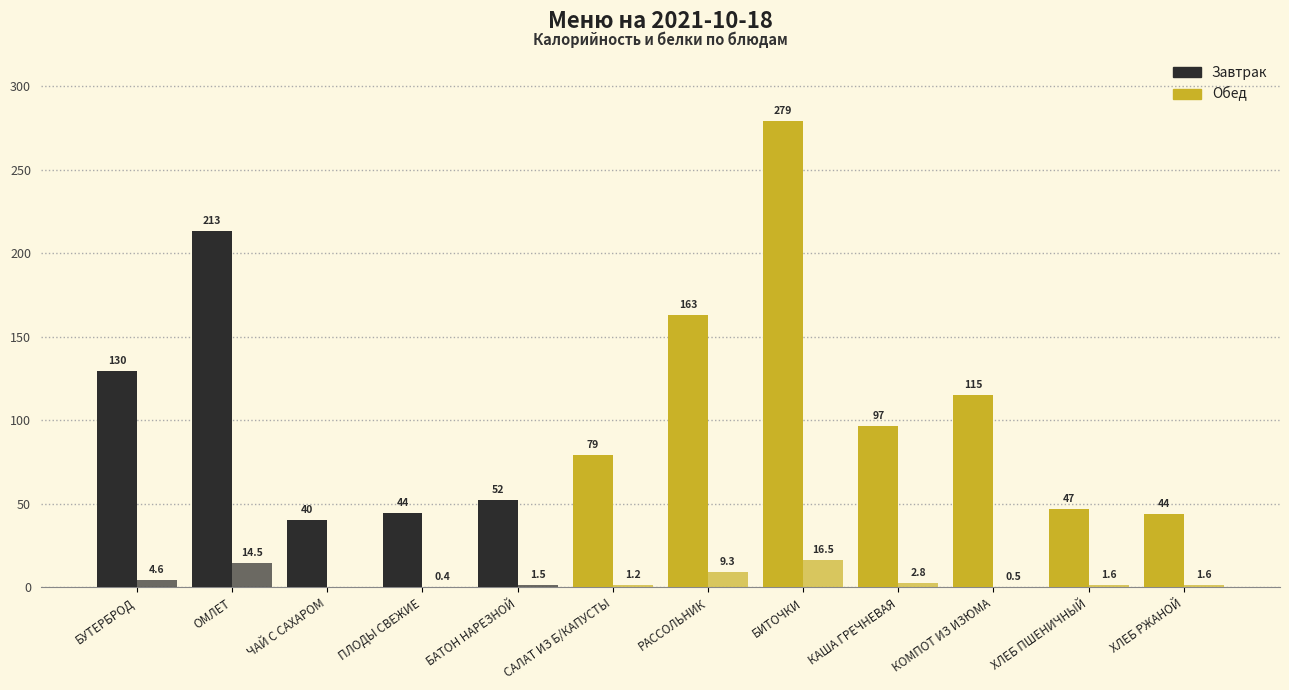

Are the bars grouped side by side (vs. stacked)?

Yes